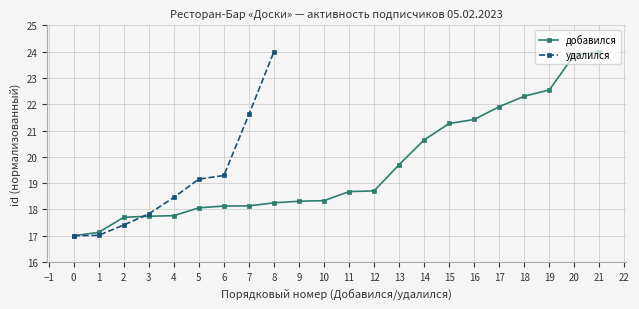

What is the value of the добавился point at the 13th from the left?

18.7